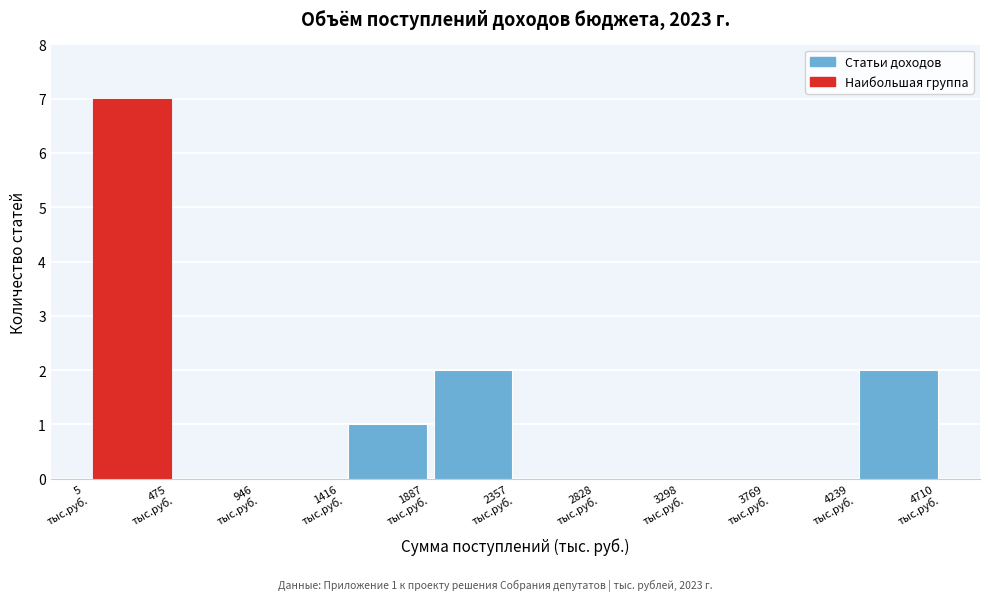

Which range on the x-axis has the tallest bar?

0 to 500